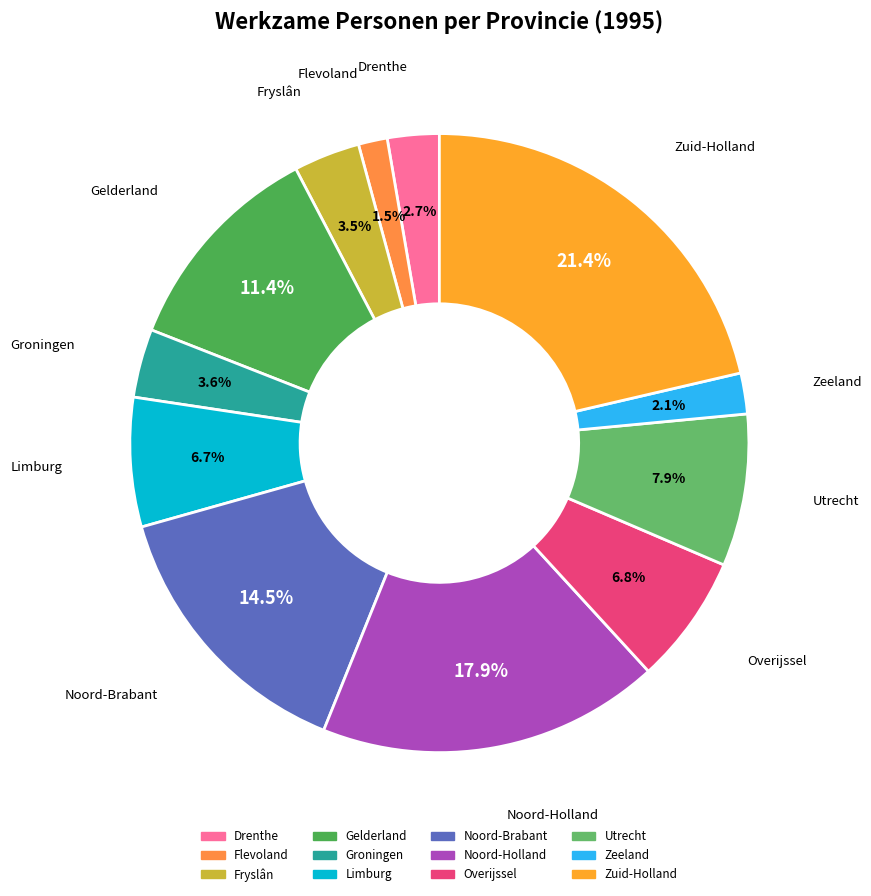

How many slices are in this pie chart?

12